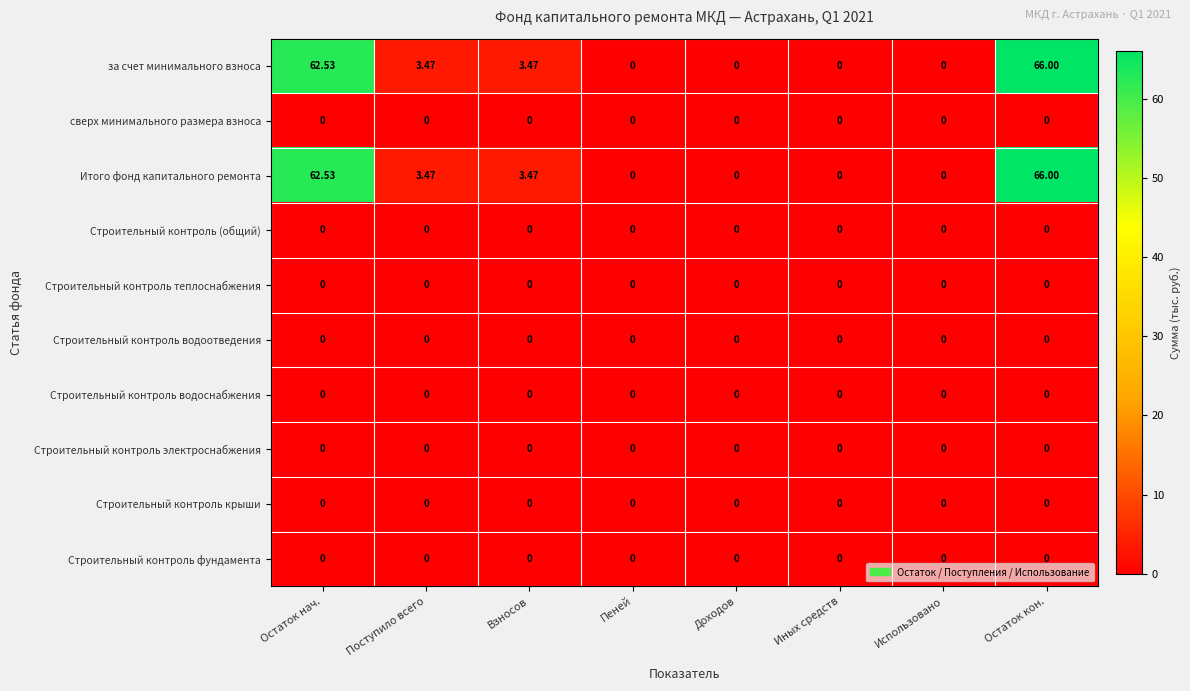

At which category is the sum across all series the highest?

Остаток кон.